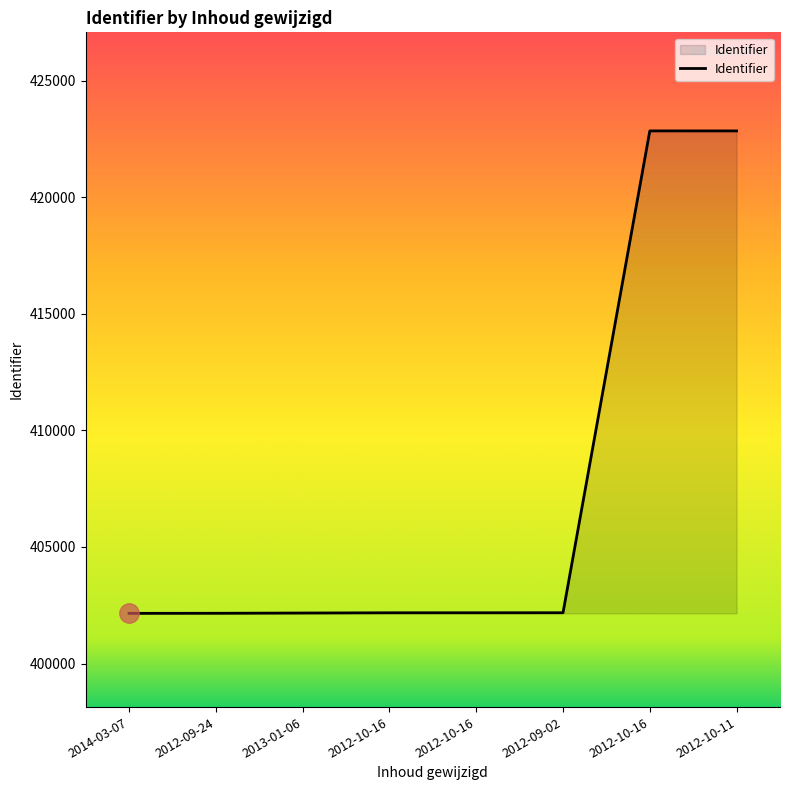

What is the smallest value displayed?

402152